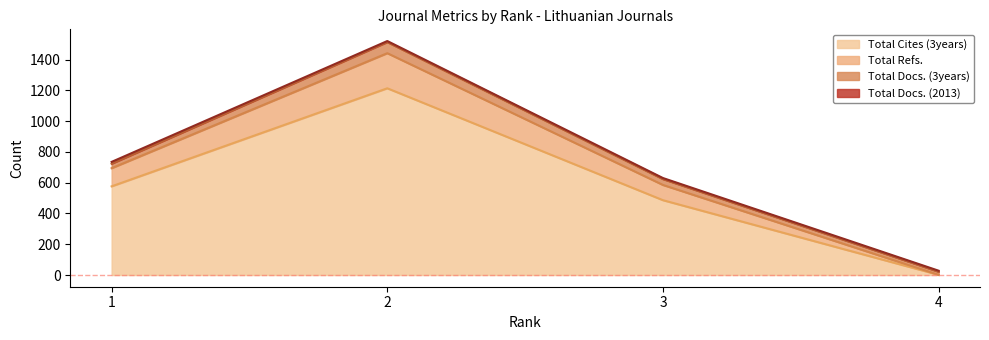

At which category does Total Cites (3years) reach its first local peak?

2